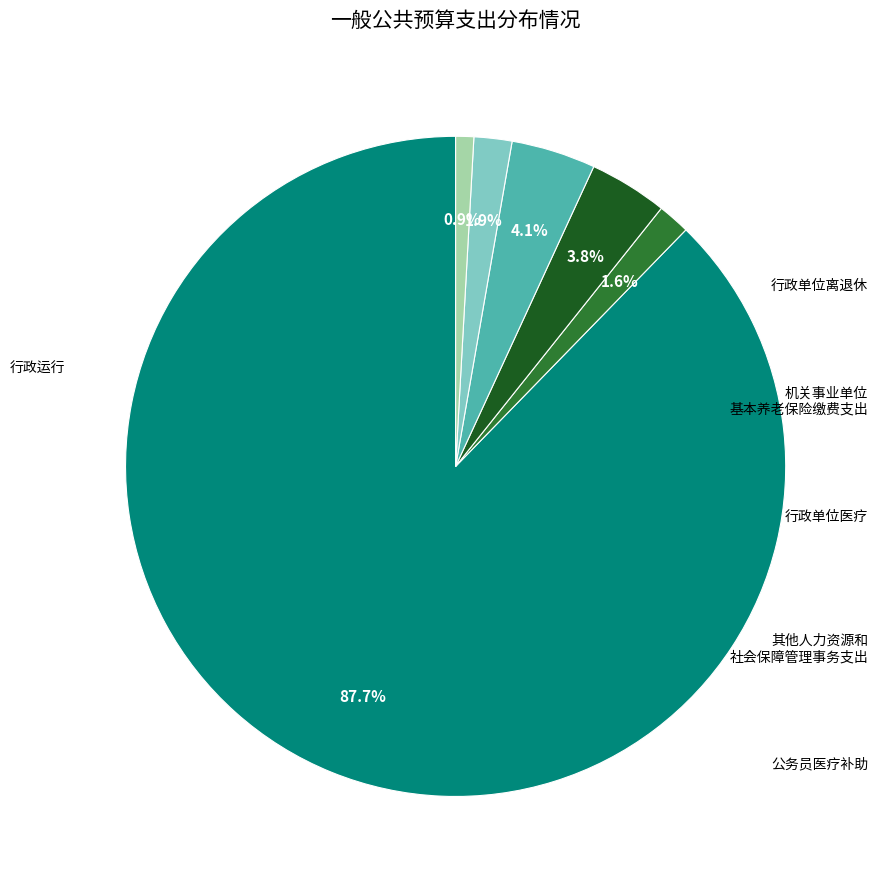

Does any single category account for the majority?

Yes